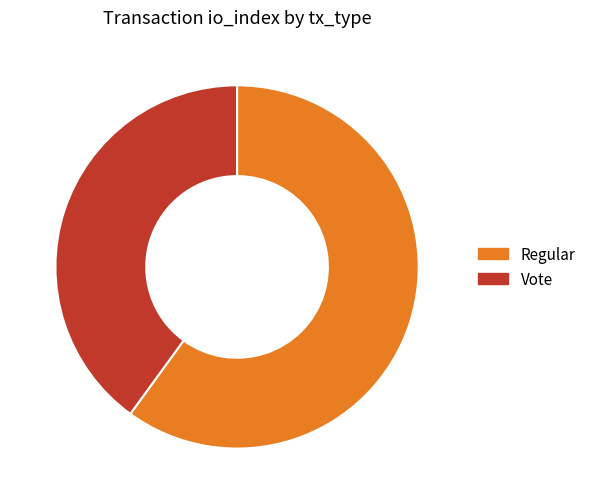

True or false: Vote accounts for 31% of the total.

False